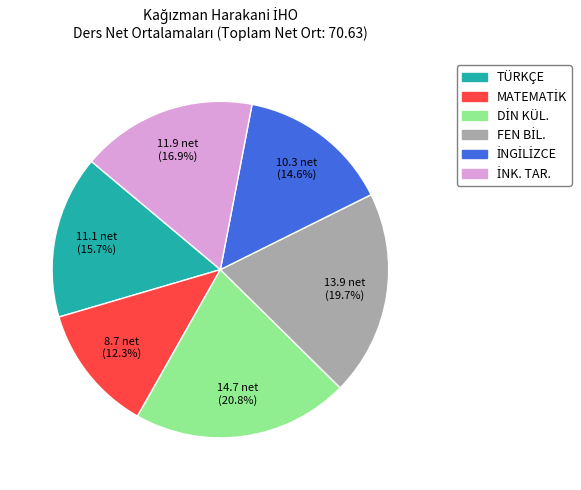

How many segments does this pie chart have?

6